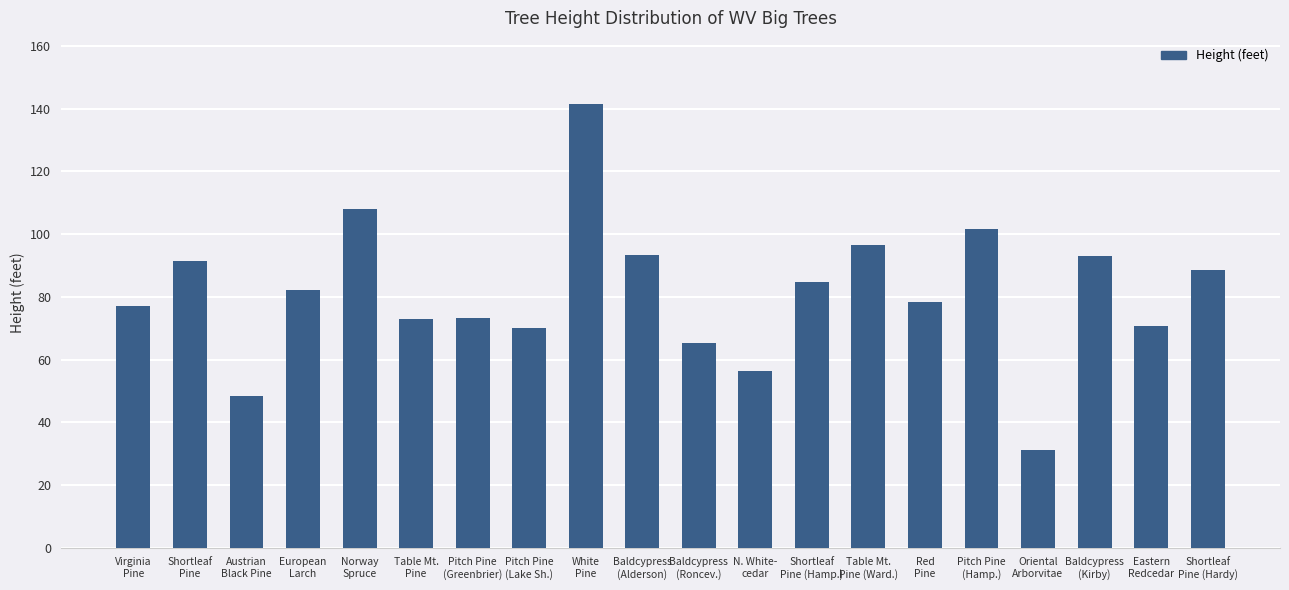

At which label does the data first exceed 82?

Shortleaf
Pine